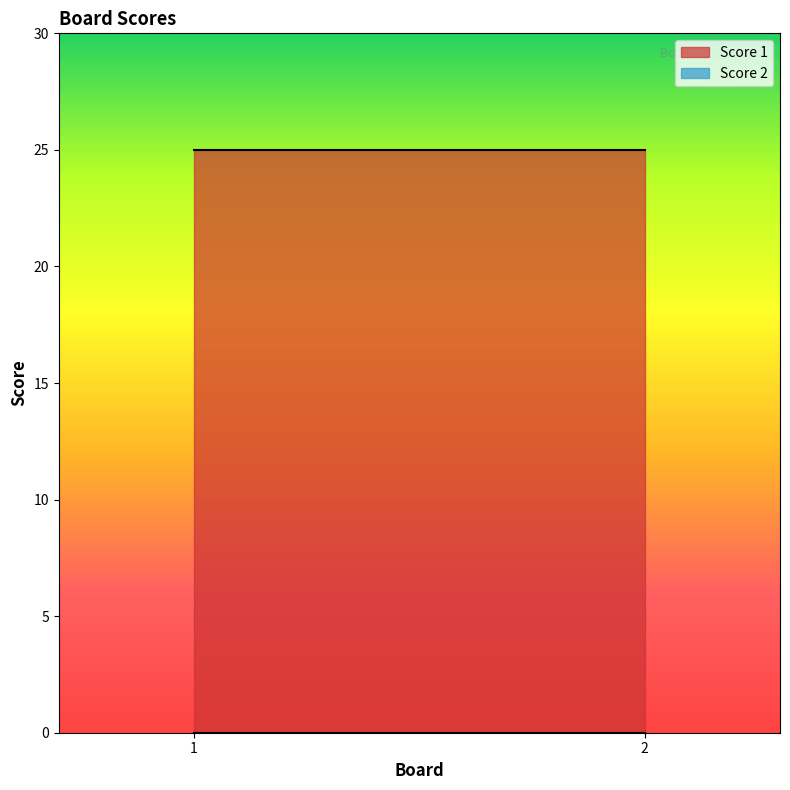

Does the chart display data point markers on the line(s)?

No